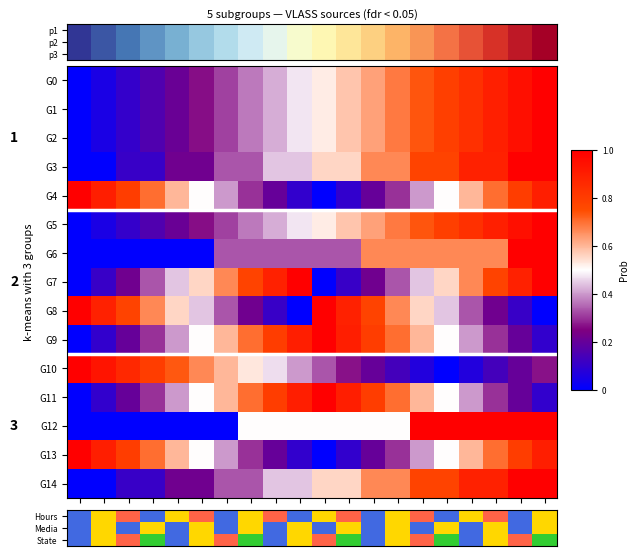

At how many categories does at least one series exceed 0?

20